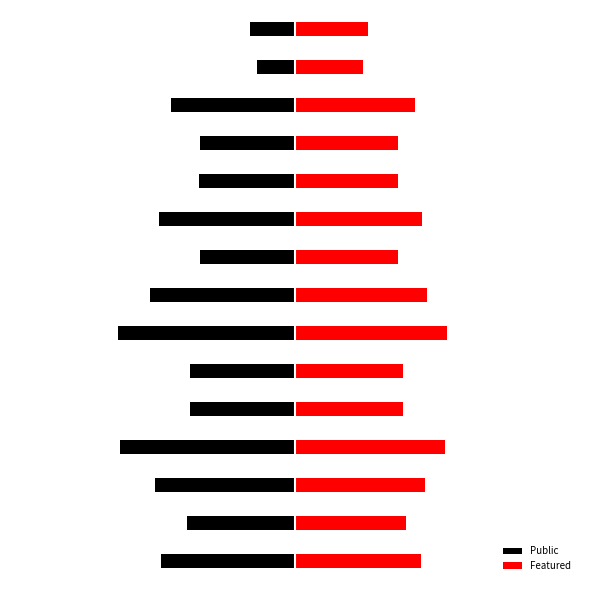

Reading right to left, transcribe all the data shown in this chart.

Public: -0.4	-0.3	-1.1	-0.8	-0.8	-1.2	-0.8	-1.3	-1.6	-0.9	-0.9	-1.5	-1.2	-1.0	-1.2
Featured: 0.6	0.6	1.1	0.9	0.9	1.1	0.9	1.2	1.3	1.0	1.0	1.3	1.1	1.0	1.1